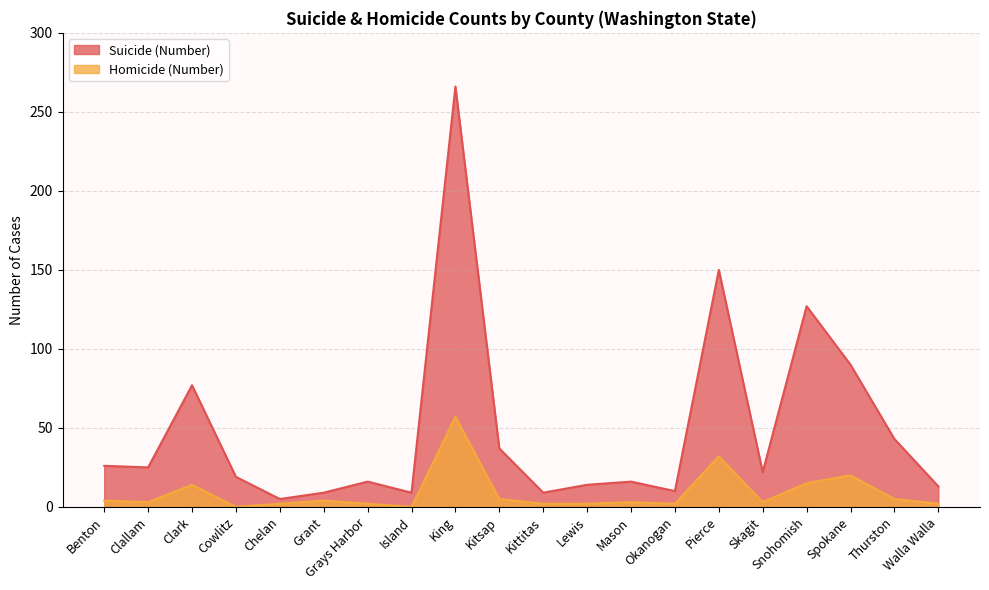

Rank the categories by Suicide (Number) value from lowest to highest.

Chelan, Grant, Island, Kittitas, Okanogan, Walla Walla, Lewis, Grays Harbor, Mason, Cowlitz, Skagit, Clallam, Benton, Kitsap, Thurston, Clark, Spokane, Snohomish, Pierce, King